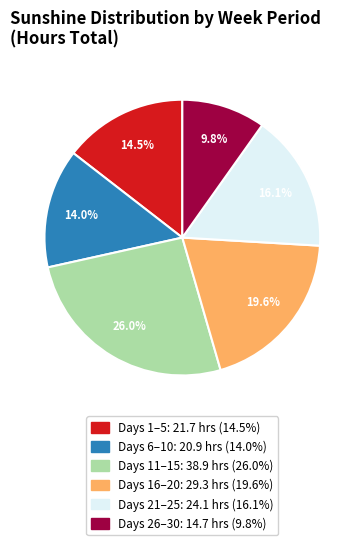

How many segments does this pie chart have?

6